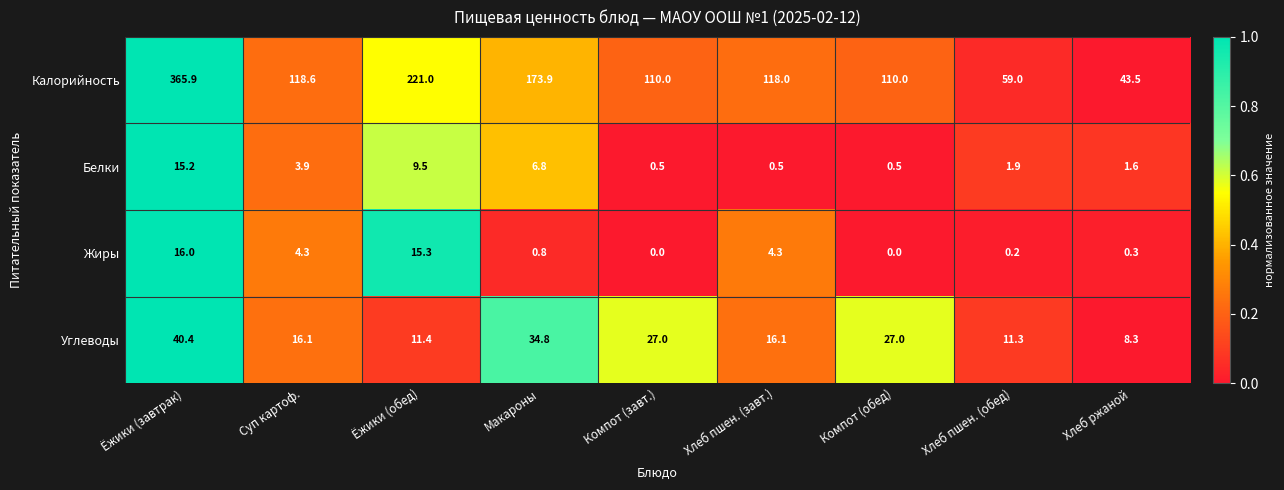

The Калорийность series shows 294.5 at Ёжики (обед). True or false?

False